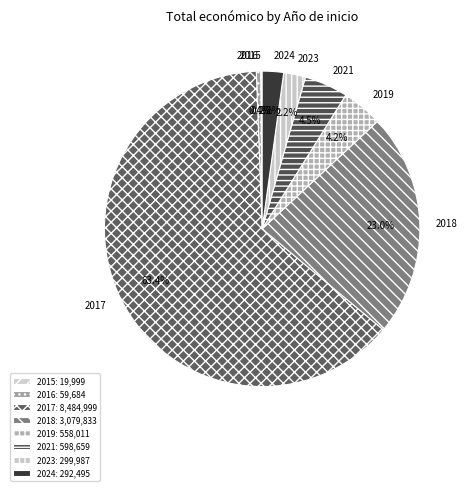

Between 2018 and 2016, which is larger?

2018